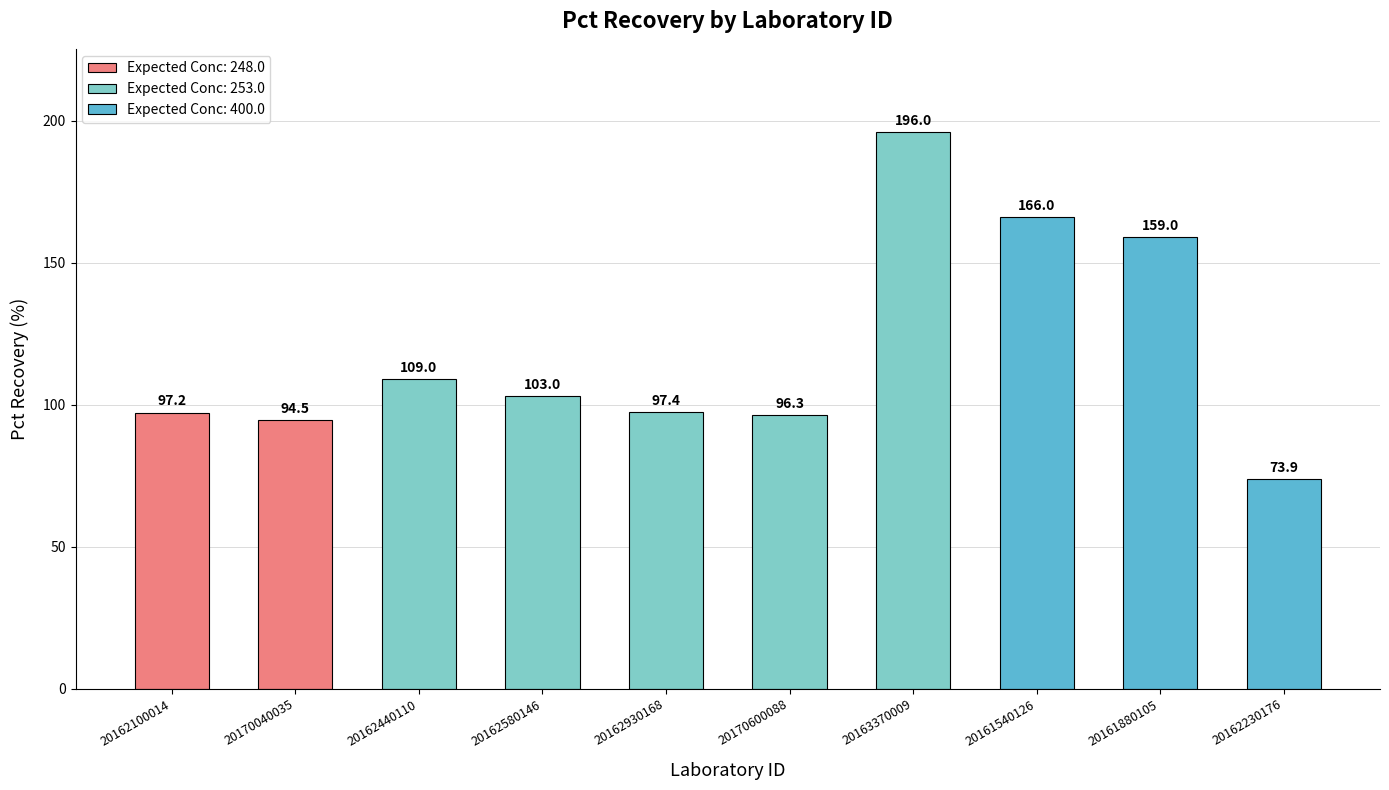

List the labels in order of value, smallest first.

20162230176, 20170040035, 20170600088, 20162100014, 20162930168, 20162580146, 20162440110, 20161880105, 20161540126, 20163370009